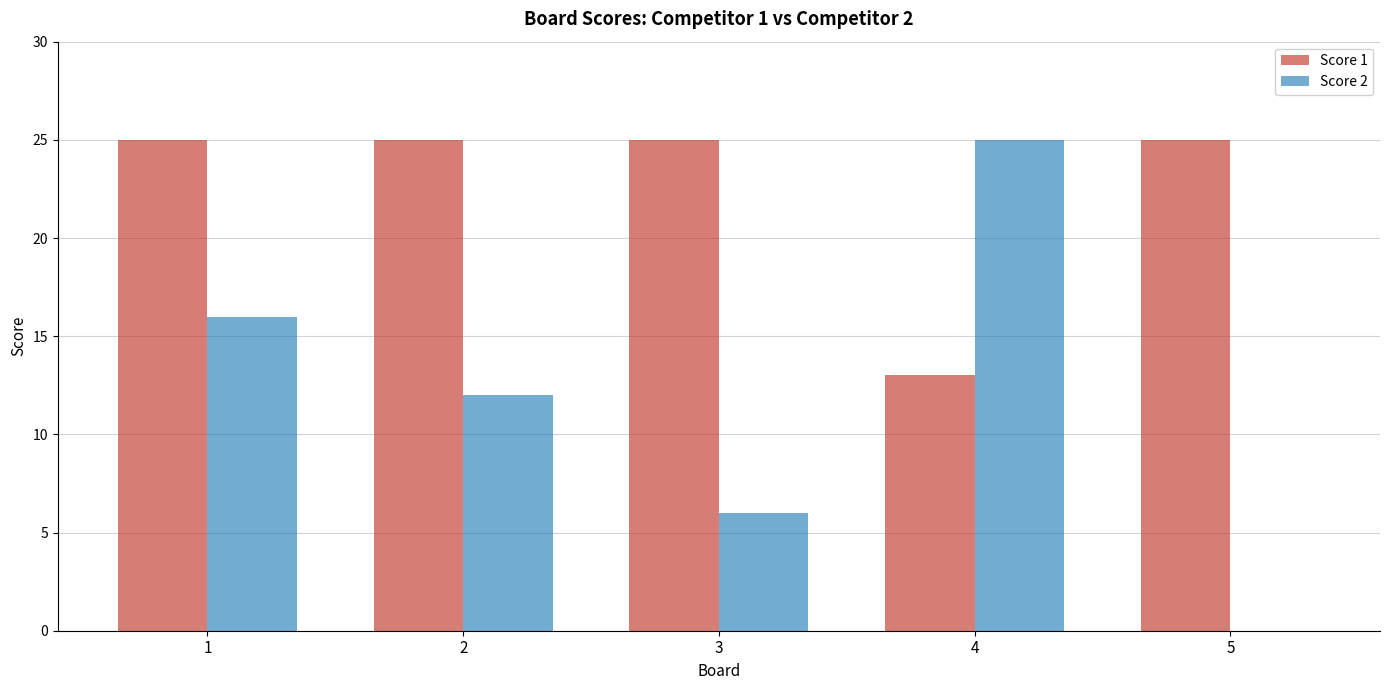

How many Score 2 values are between 6 and 16?

3